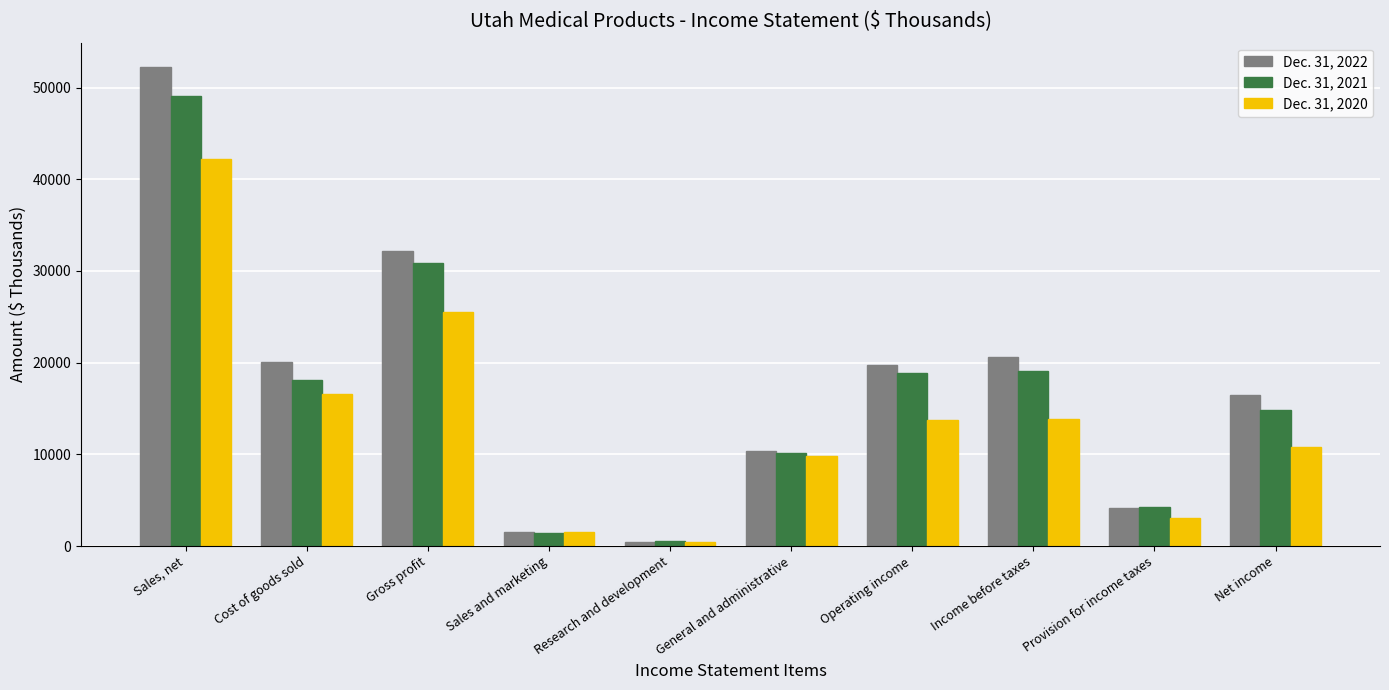

What is the average value of the Dec. 31, 2021 series?

16715